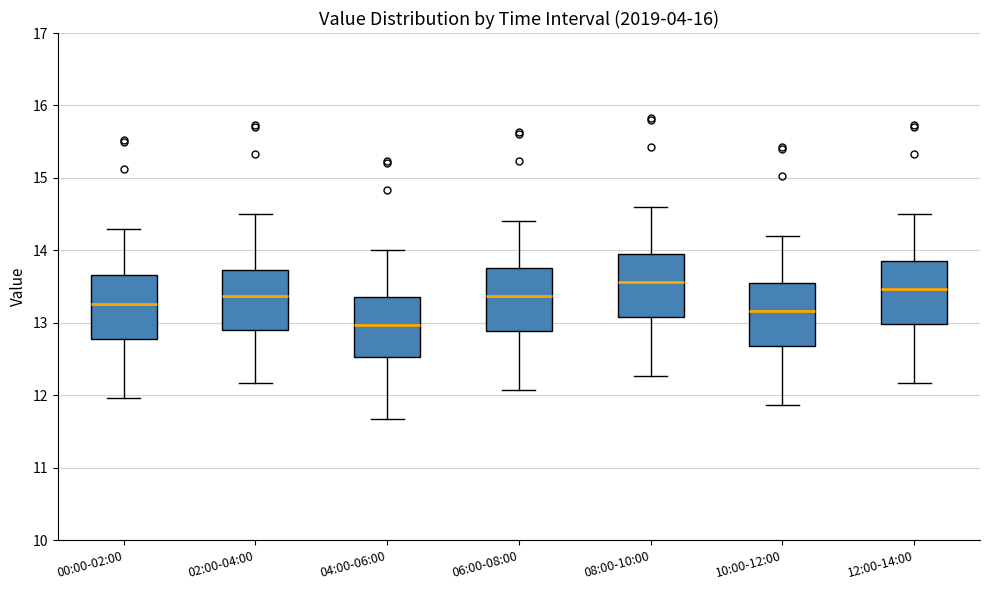

Where does the upper whisker of the box for 10:00-12:00 end on the y-axis? The values are not printed on the chart, so give them approximately, as read against the axis.

14.2